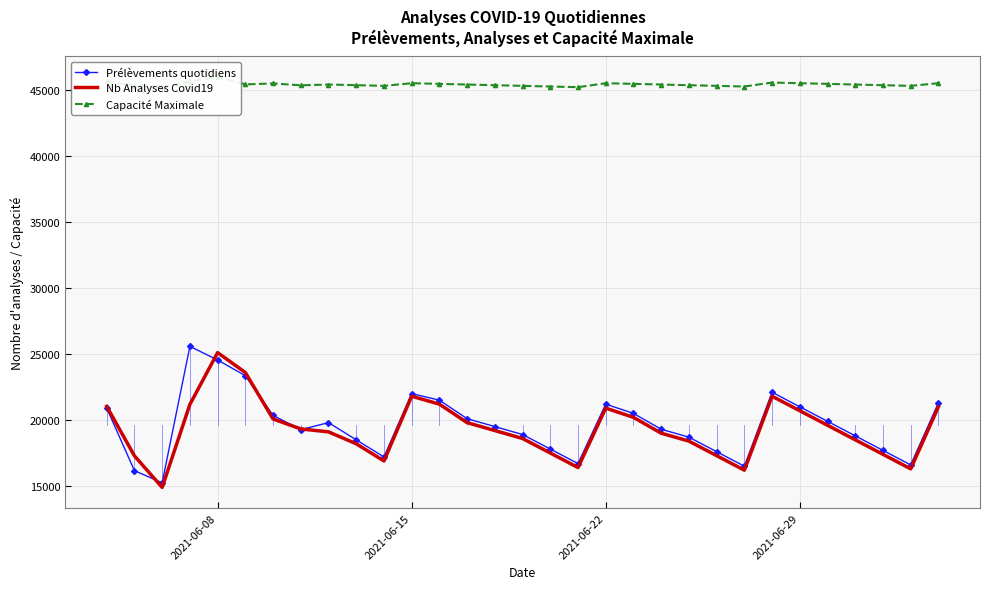

What is the minimum value for Nb Analyses Covid19?

14895